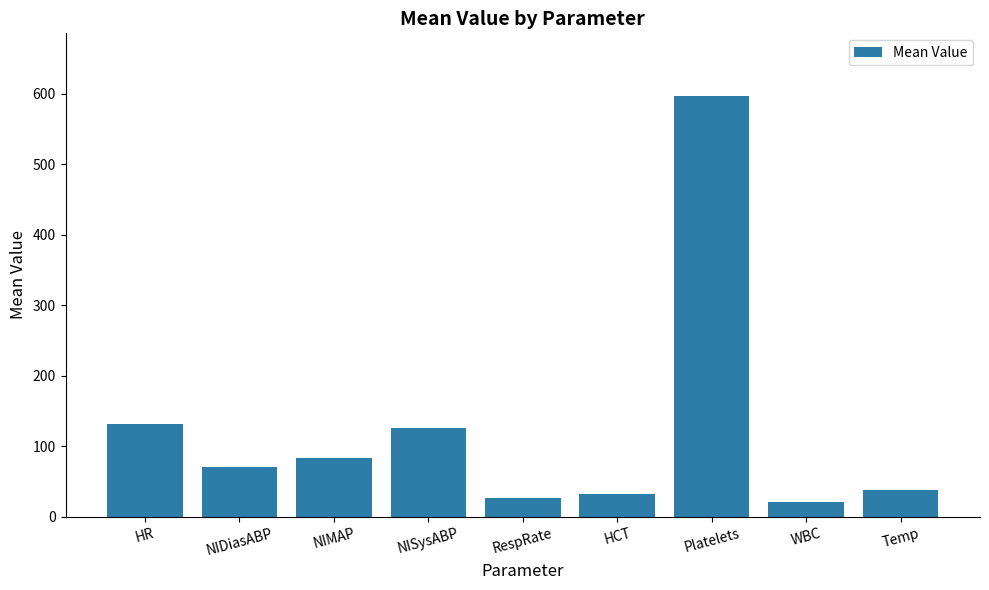

What is the approximate value at NIMAP?

83.0